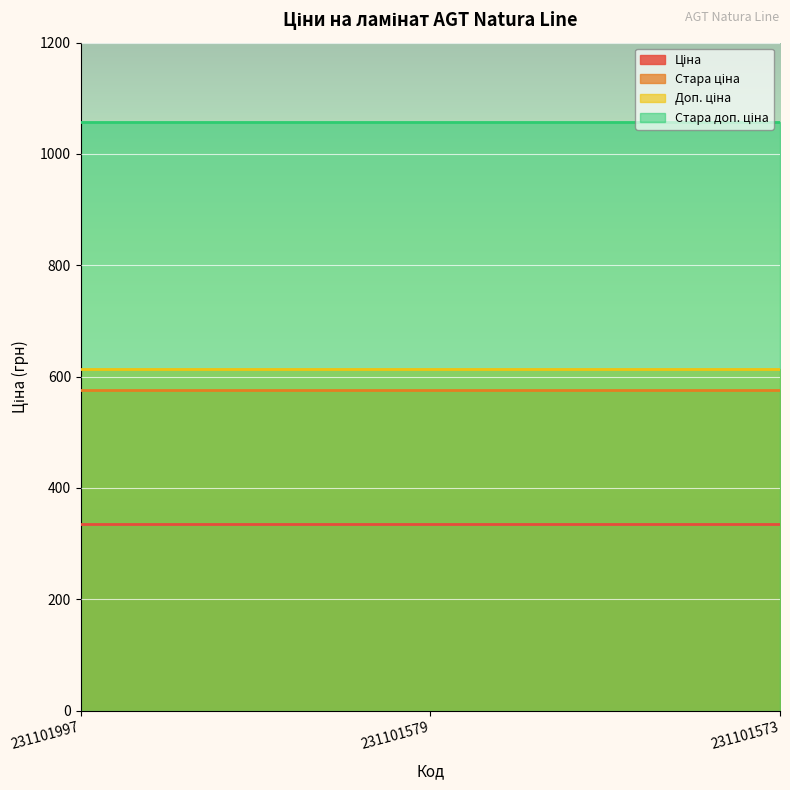

The value of Доп. ціна at 231101573 is 829.7. True or false?

False